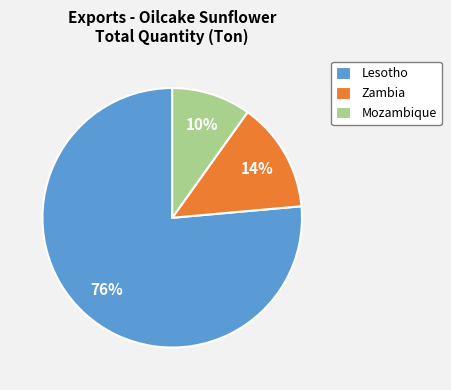

Which category has the biggest portion of the pie?

Lesotho